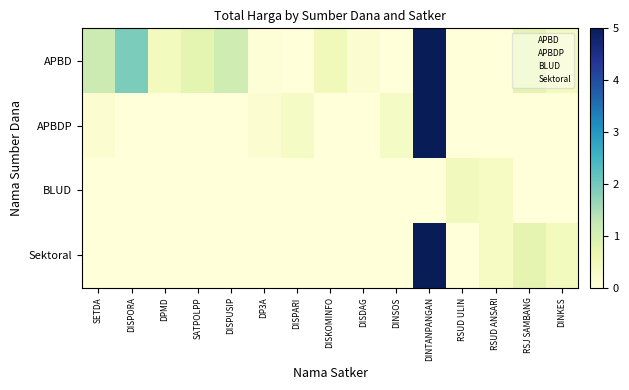

At DP3A, list the series in order from largest to smallest.

APBDP, APBD, BLUD, Sektoral